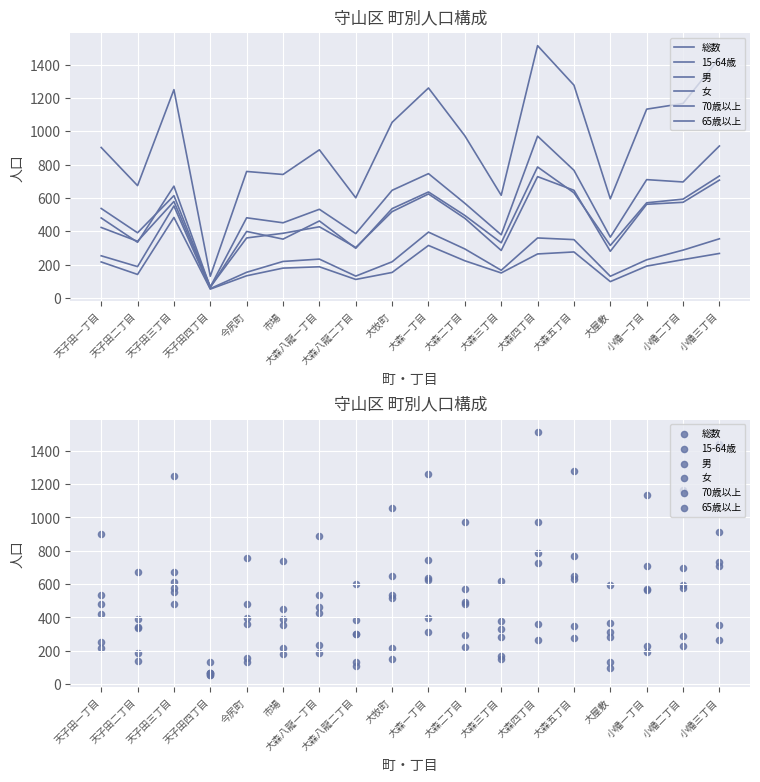

What is the total value across all series at 小幡一丁目?

3396